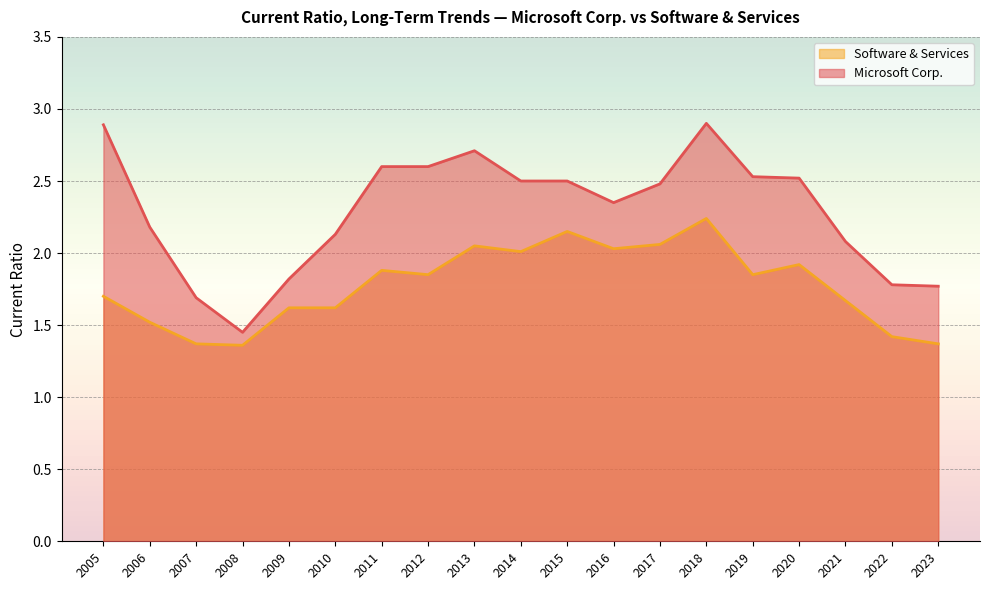

What is the difference between the second highest and second lowest values in the Microsoft Corp. series?

1.2